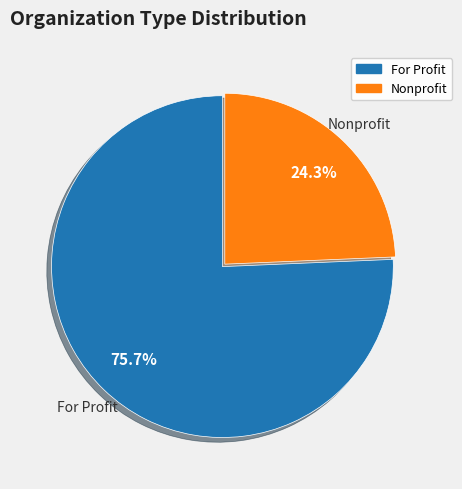

Which category has the biggest portion of the pie?

For Profit